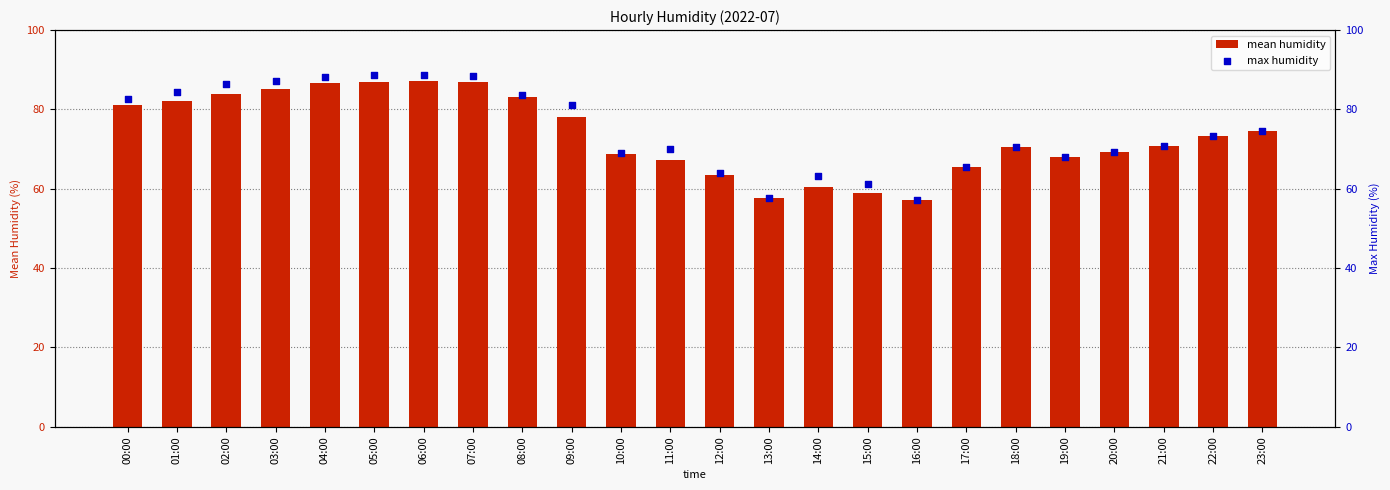

At how many categories does at least one series exceed 58?

22